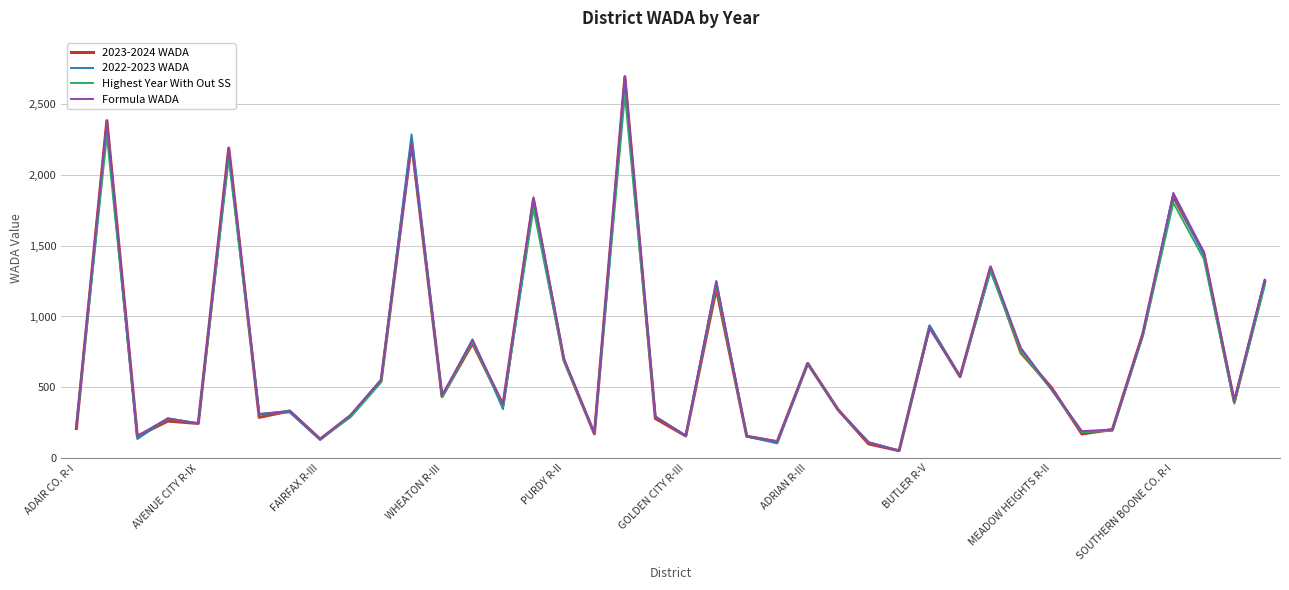

What is the maximum value for Highest Year With Out SS?

2564.3